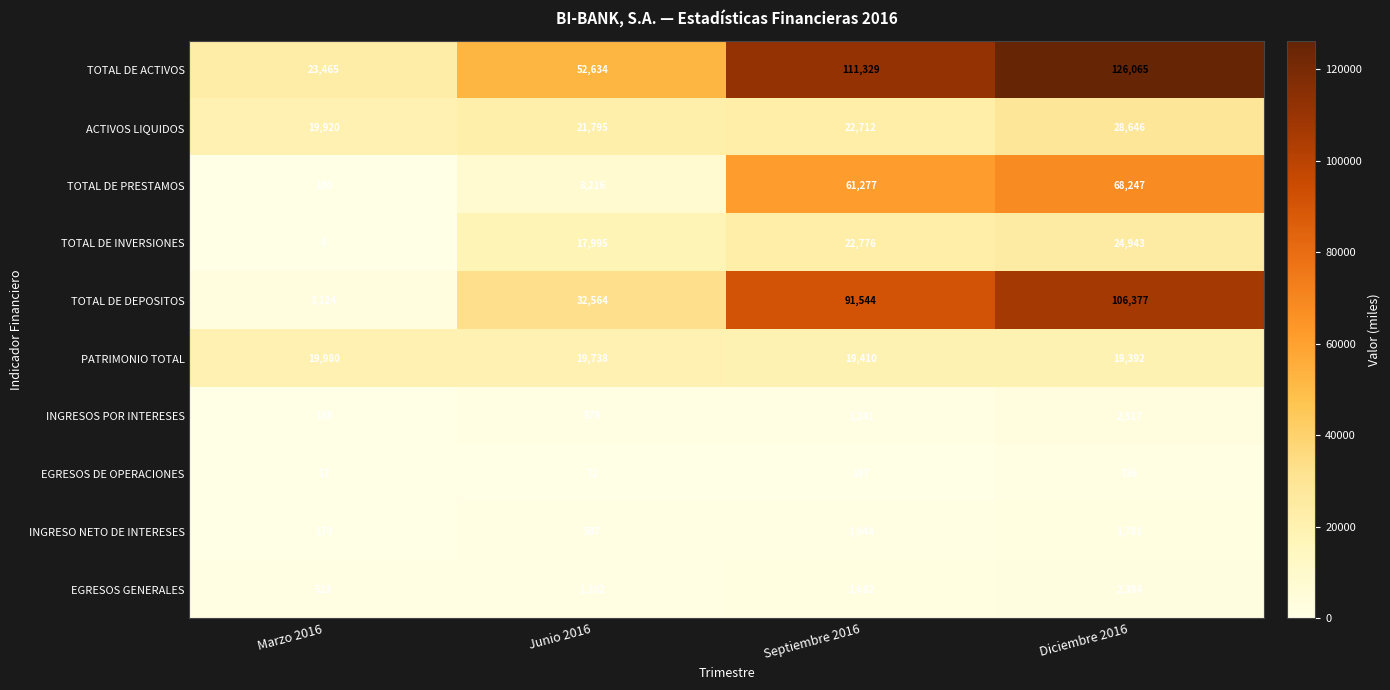

How many distinct data groups are displayed?

10